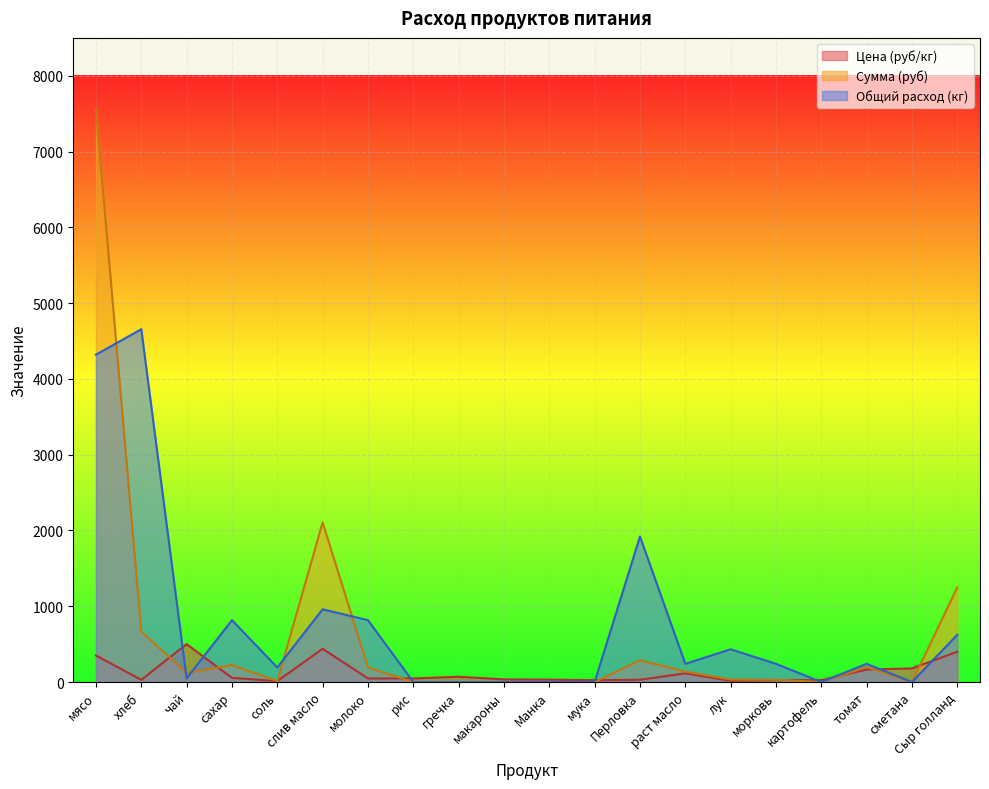

The Сумма (руб) series shows 3380.2 at слив масло. True or false?

False